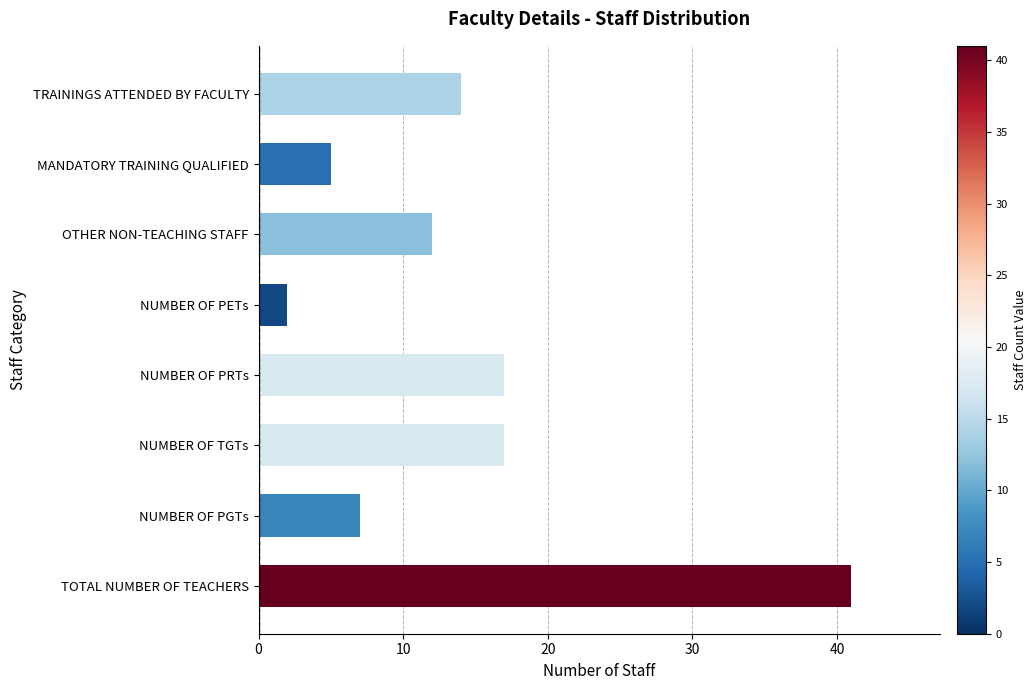

Reading bottom to top, extract all data points from this chart.

TOTAL NUMBER OF TEACHERS=41	NUMBER OF PGTs=7	NUMBER OF TGTs=17	NUMBER OF PRTs=17	NUMBER OF PETs=2	OTHER NON-TEACHING STAFF=12	MANDATORY TRAINING QUALIFIED=5	TRAININGS ATTENDED BY FACULTY=14